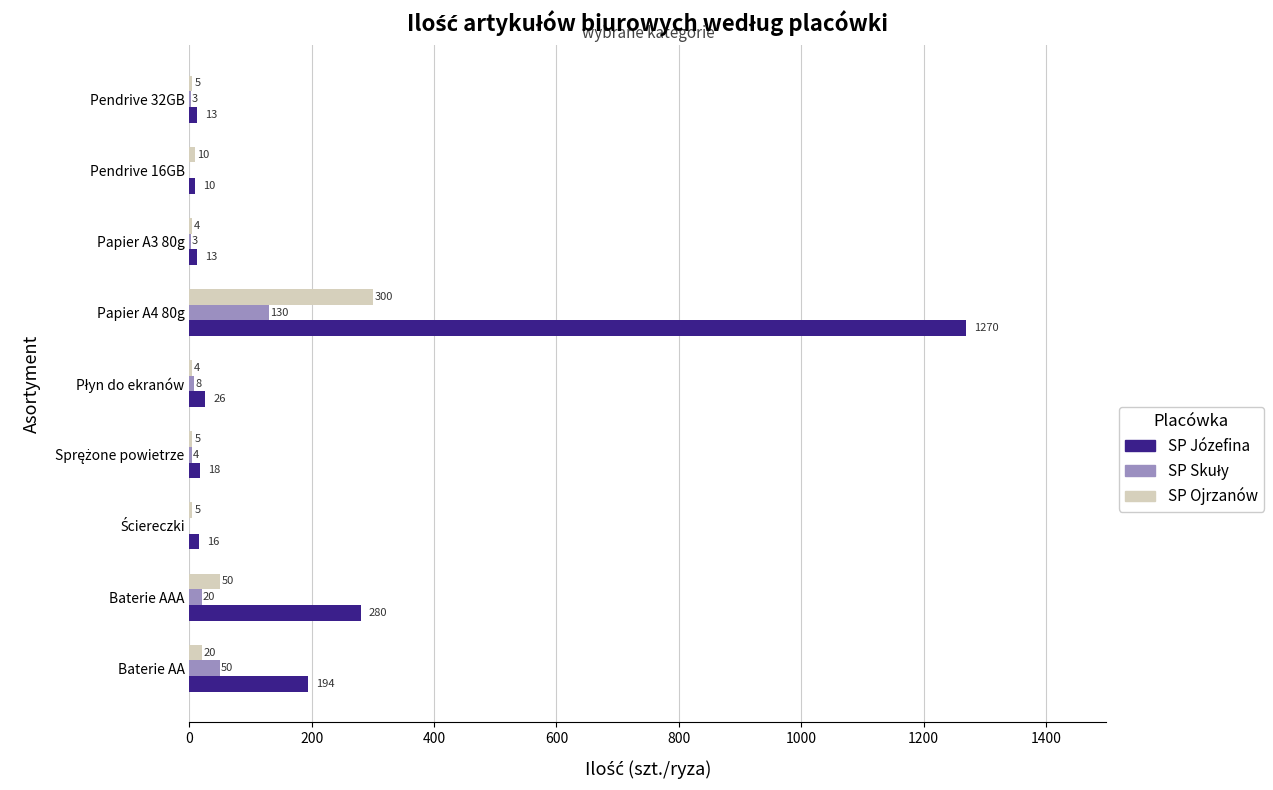

What is the sum of all SP Ojrzanów values?

403